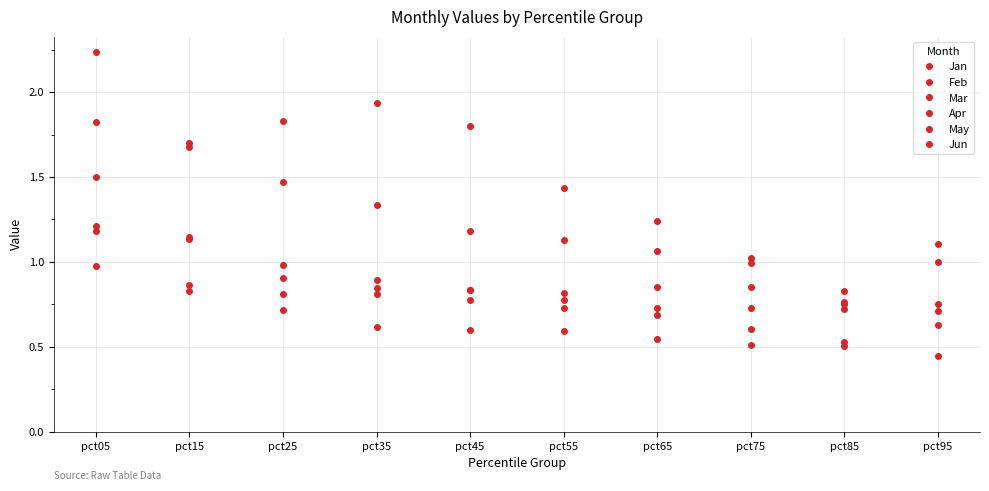

Which series ends up on top after the final intersection of Jun and Mar?

Mar